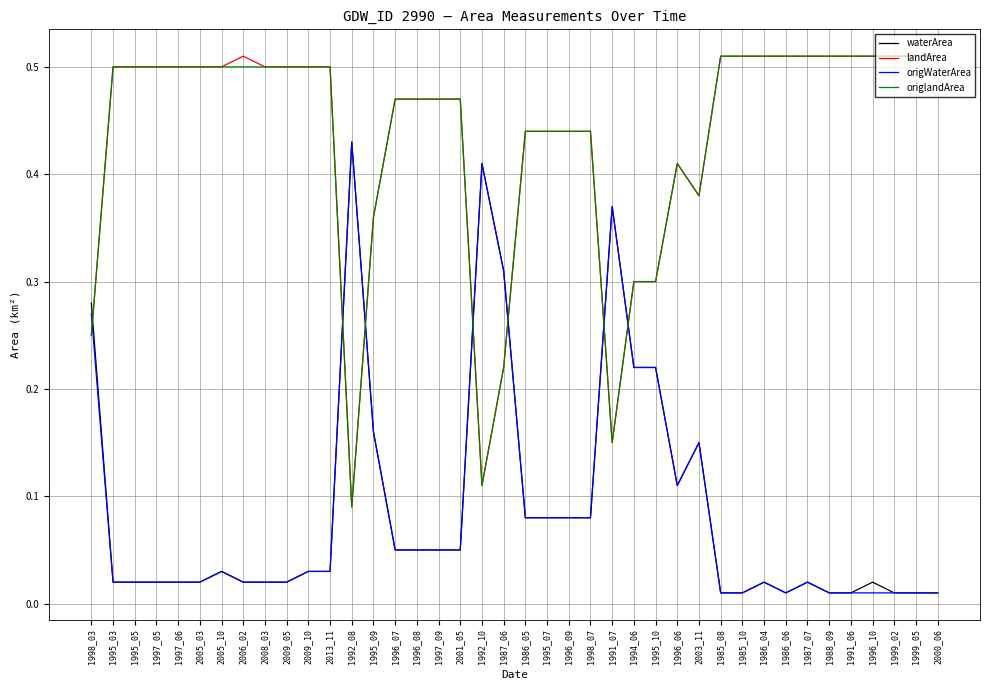

Is the value of origWaterArea at 1997_06 greater than the value of landArea at 2009_10?

No